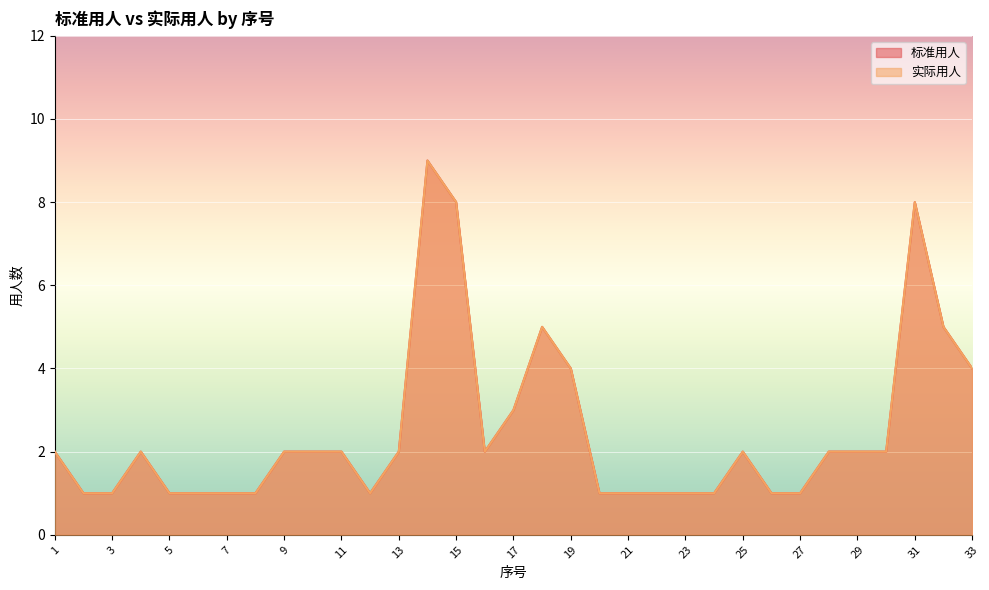

What is the value of the 实际用人 point at the 11th from the left?

2